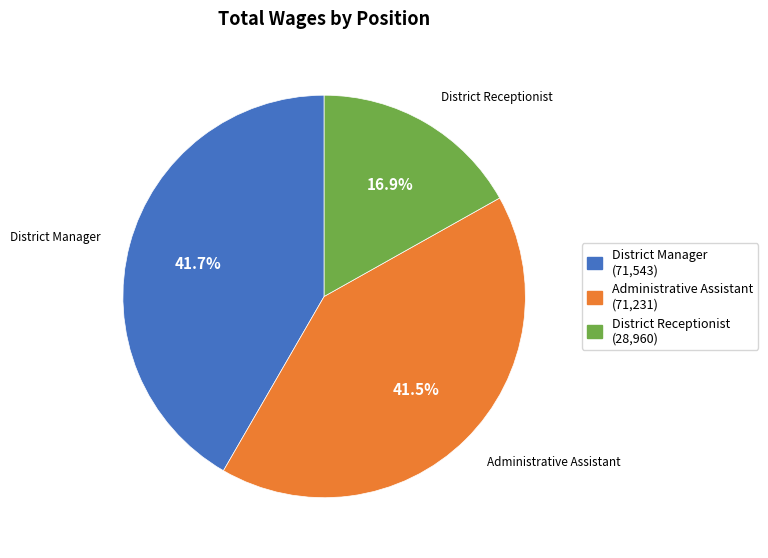

What portion of the pie excludes Administrative Assistant?

58.5%